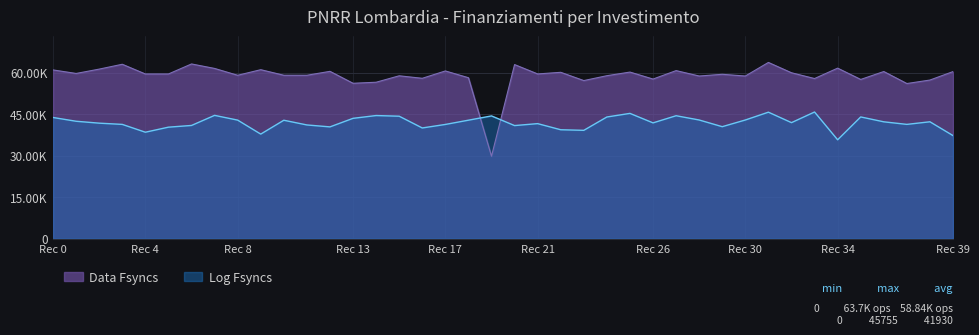

How many data points does each series have?

40